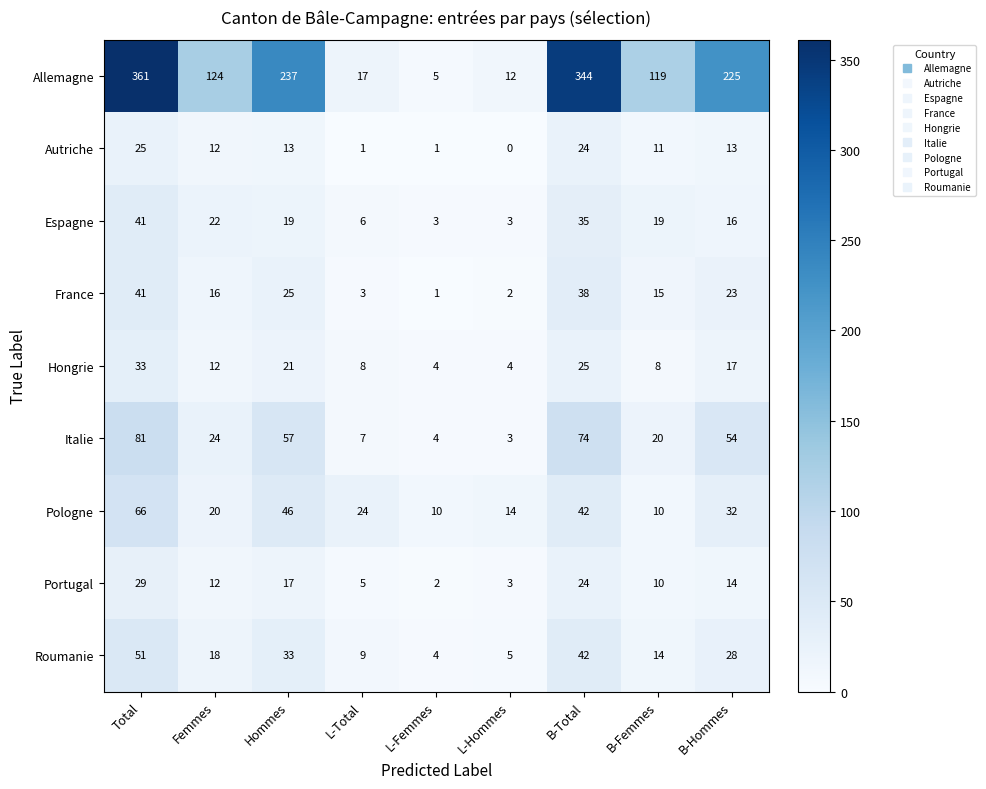

What is the total value across all series at B-Femmes?

226